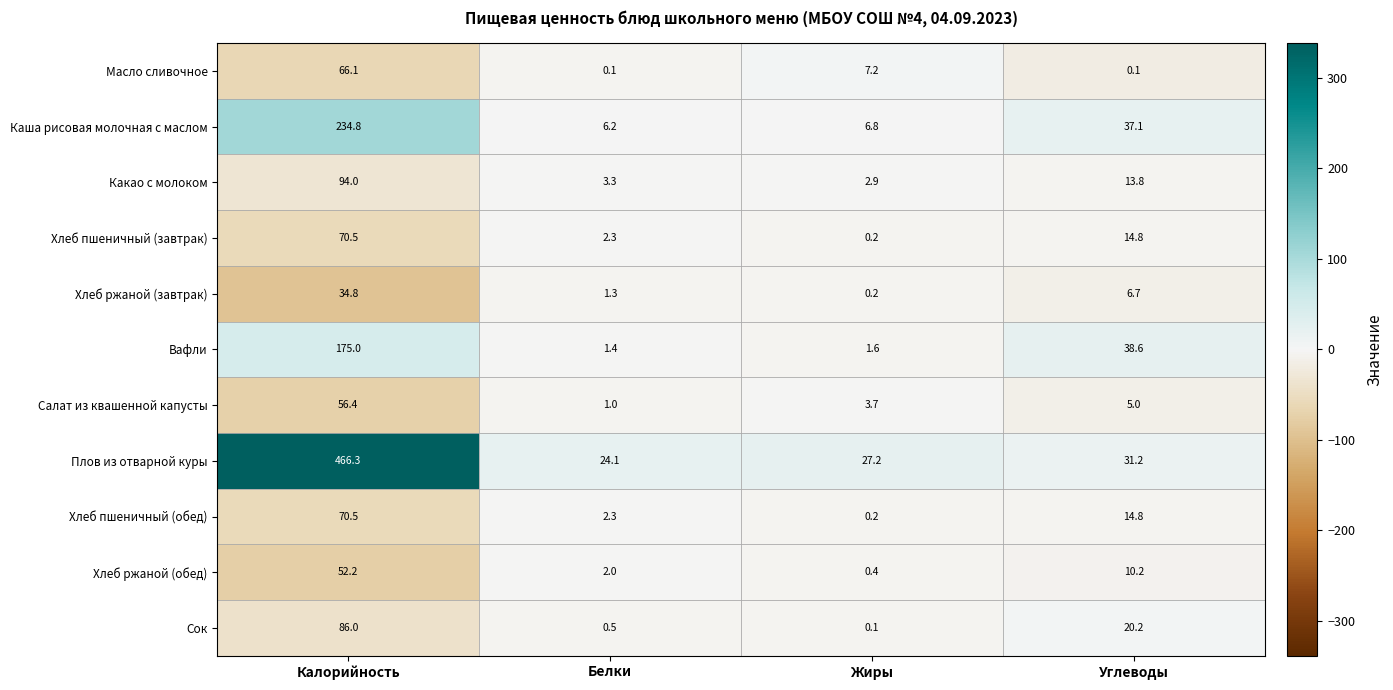

Which series changed the most between Белки and Жиры?

Масло сливочное